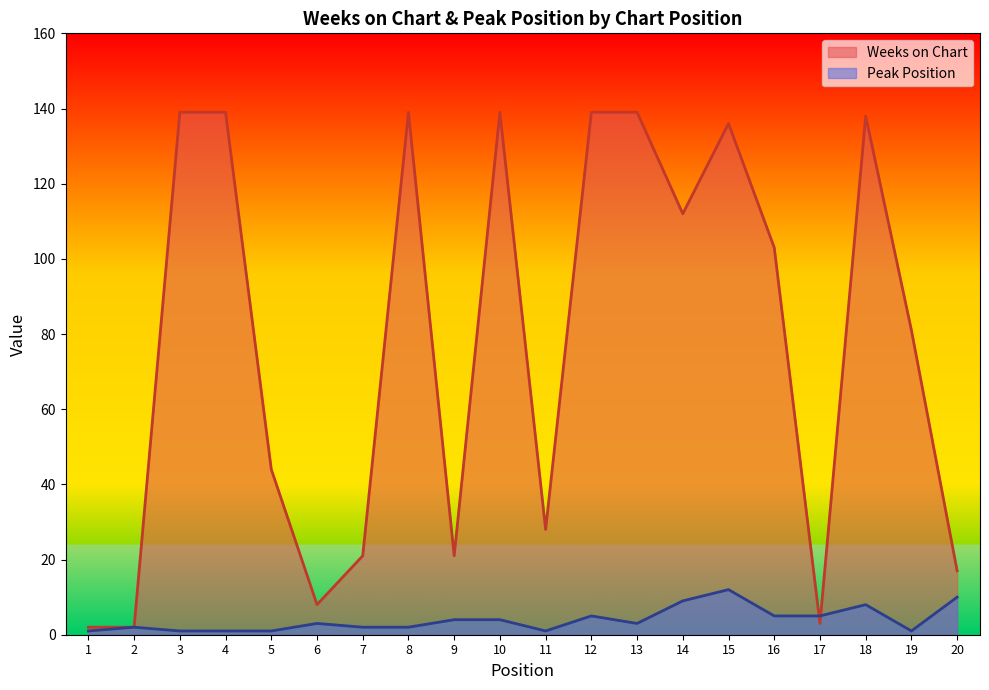

At how many categories does at least one series exceed 38?

12